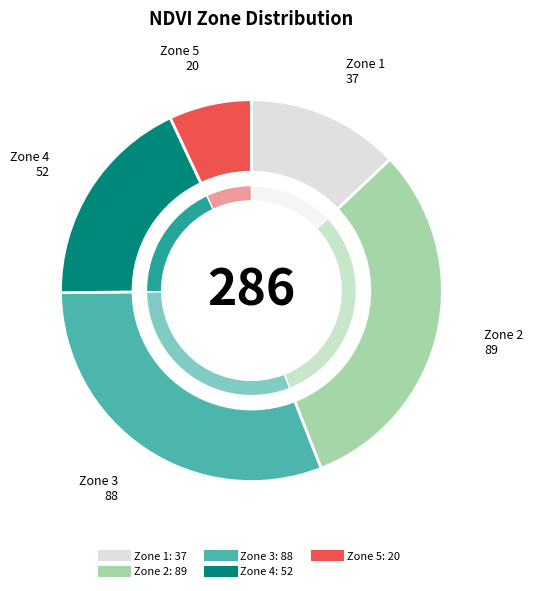

What percentage is the Zone 2 slice, to the nearest percent?

31%